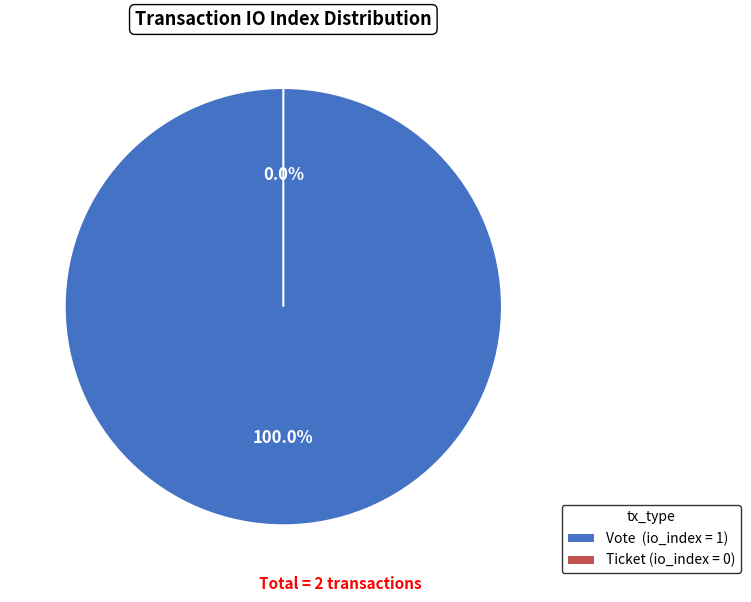

To the nearest percent, what is the difference between the Ticket (io_index=0) and Vote (io_index=1) slice percentages?

100%